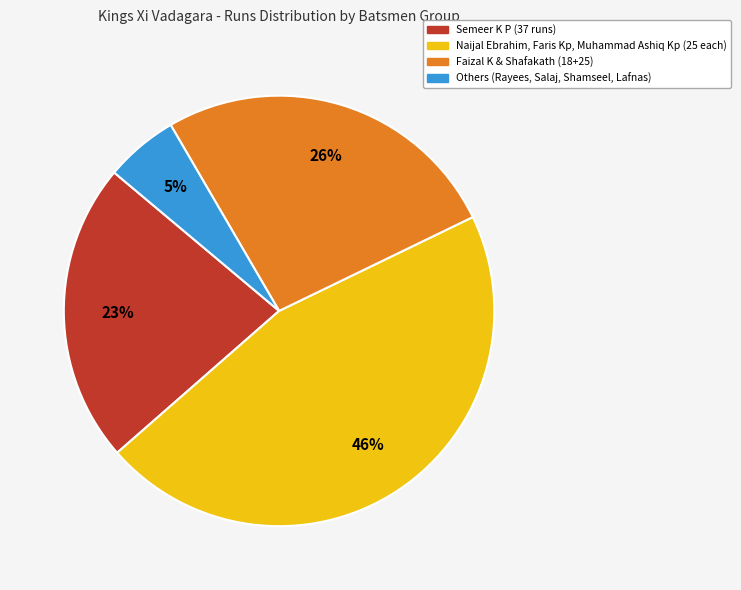

Does any single category account for the majority?

No